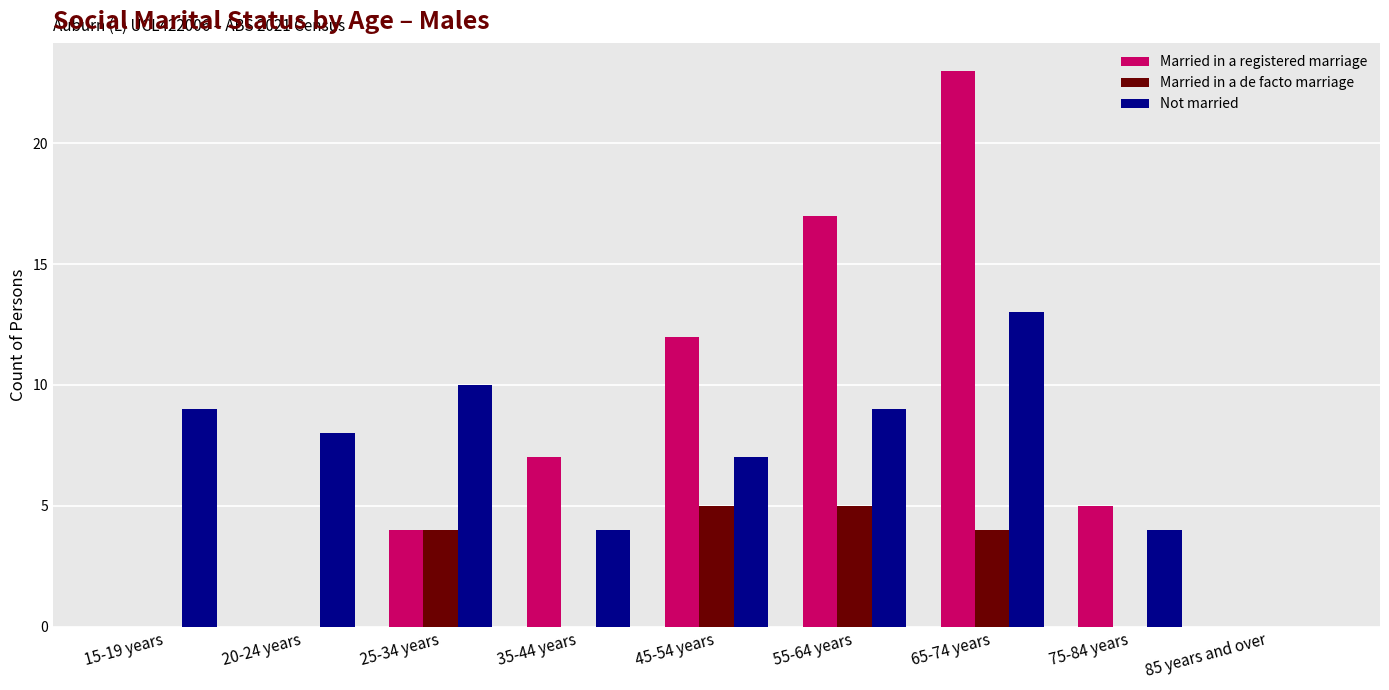

Which category has the highest value across all series?

65-74 years